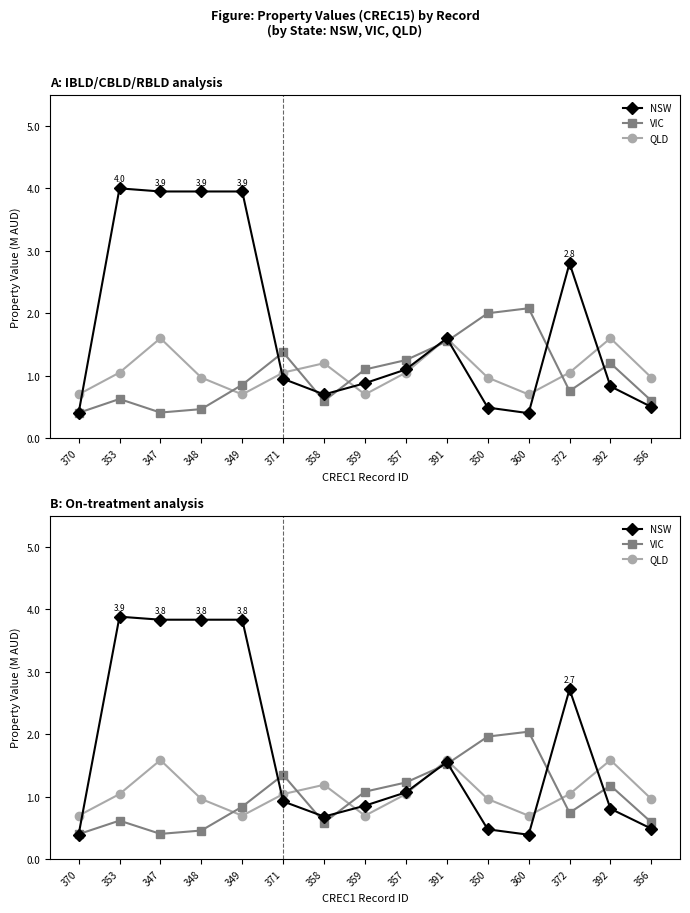

Which series has the largest range (max minus min)?

NSW